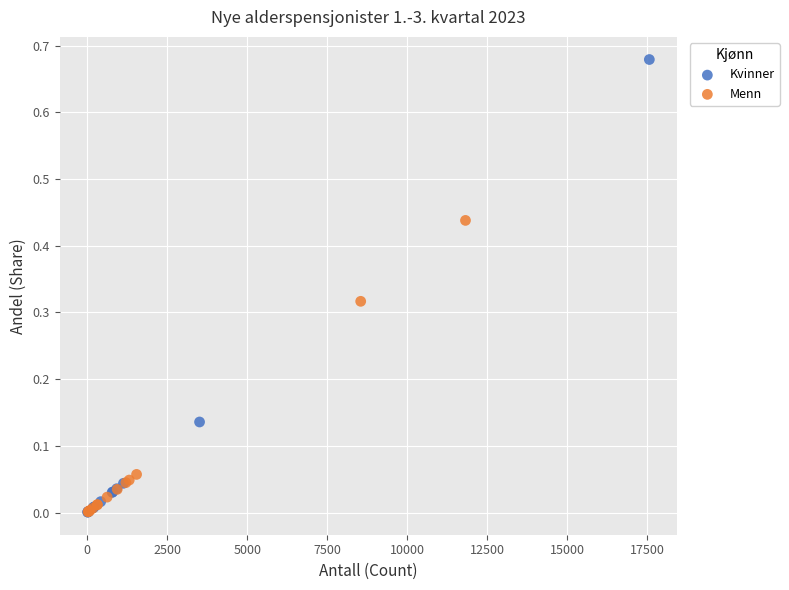

Which series contains the highest Y value?

Kvinner